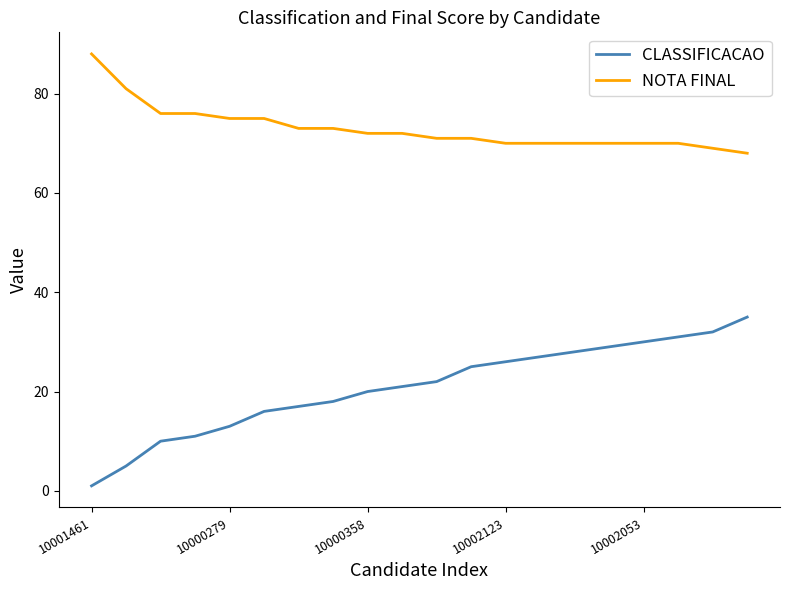

What is the average value of the CLASSIFICACAO series?

21